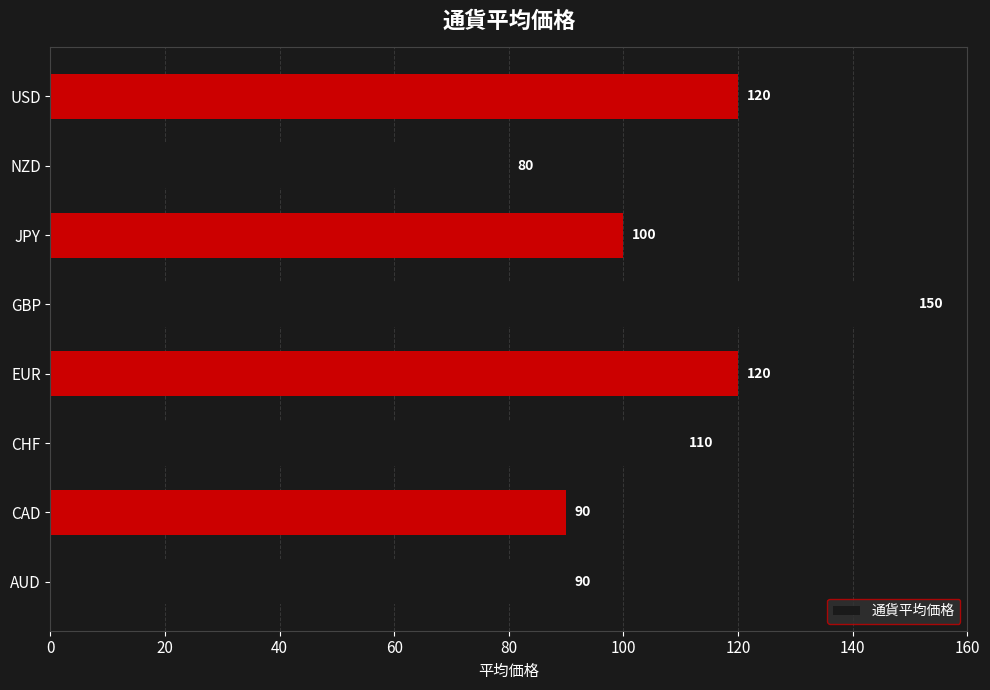

How many distinct data groups are displayed?

1